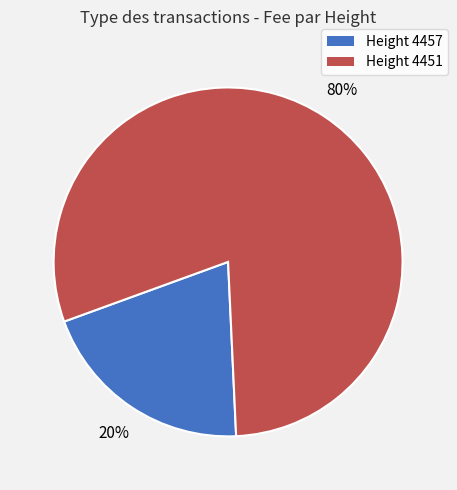

Is there a majority slice in this chart?

Yes